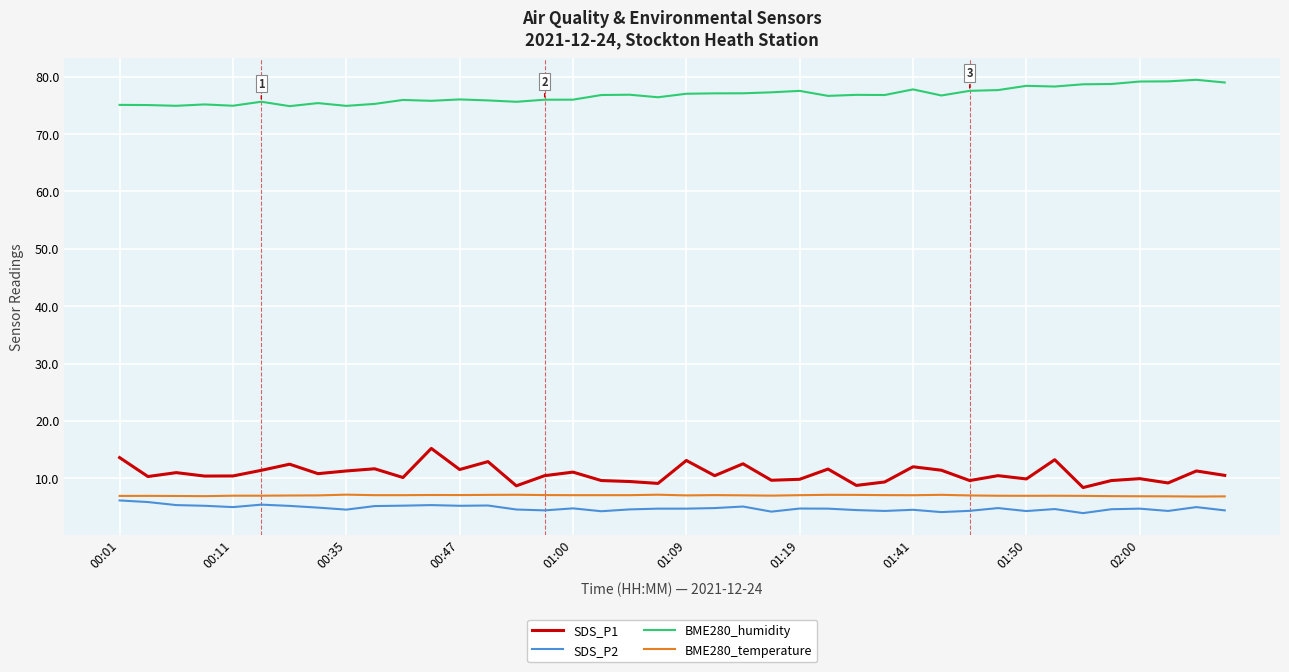

How many lines are shown in the chart?

4